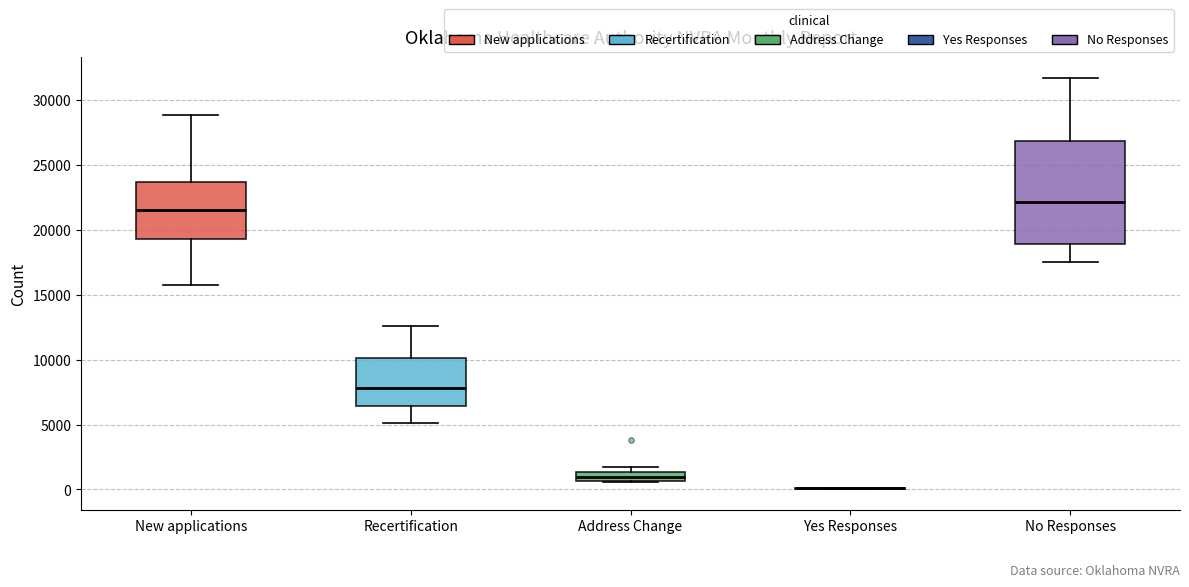

Which box is the tallest, from its lower edge to its upper edge?

No Responses